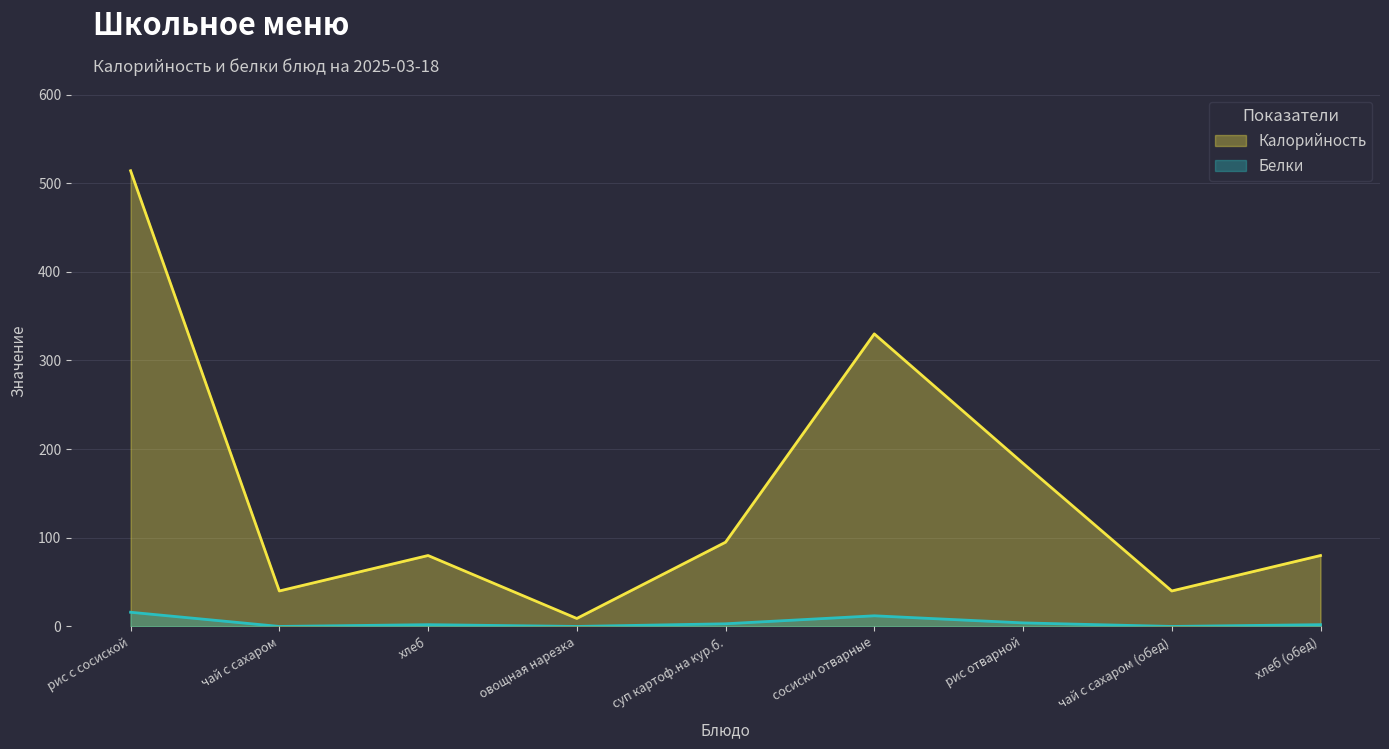

What position from the right is овощная нарезка?

6